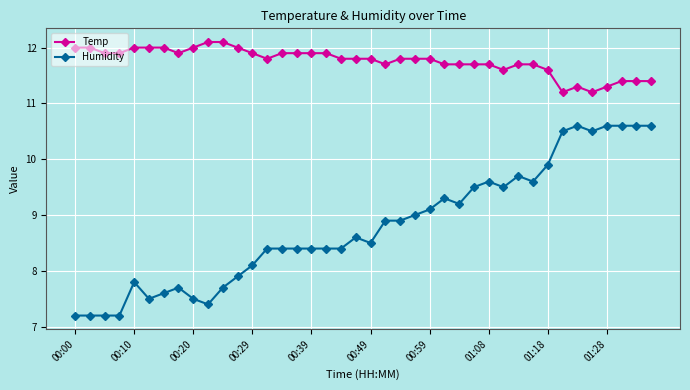

List the series in order of their peak value, lowest first.

Humidity, Temp